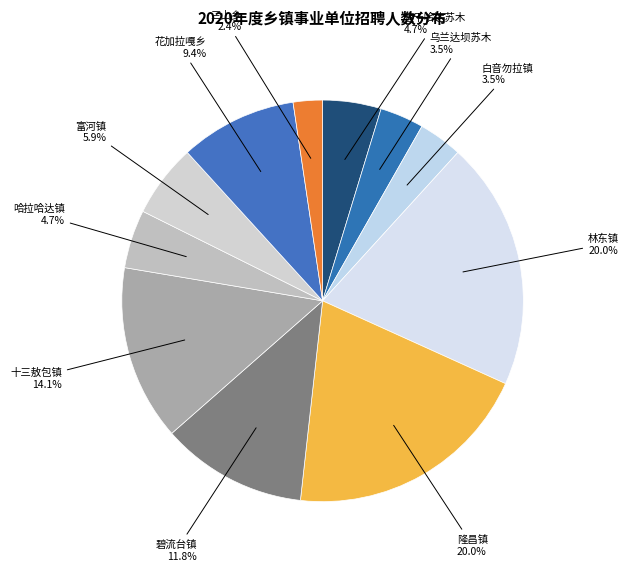

Does 碧流台镇 account for over 50% of the chart?

No